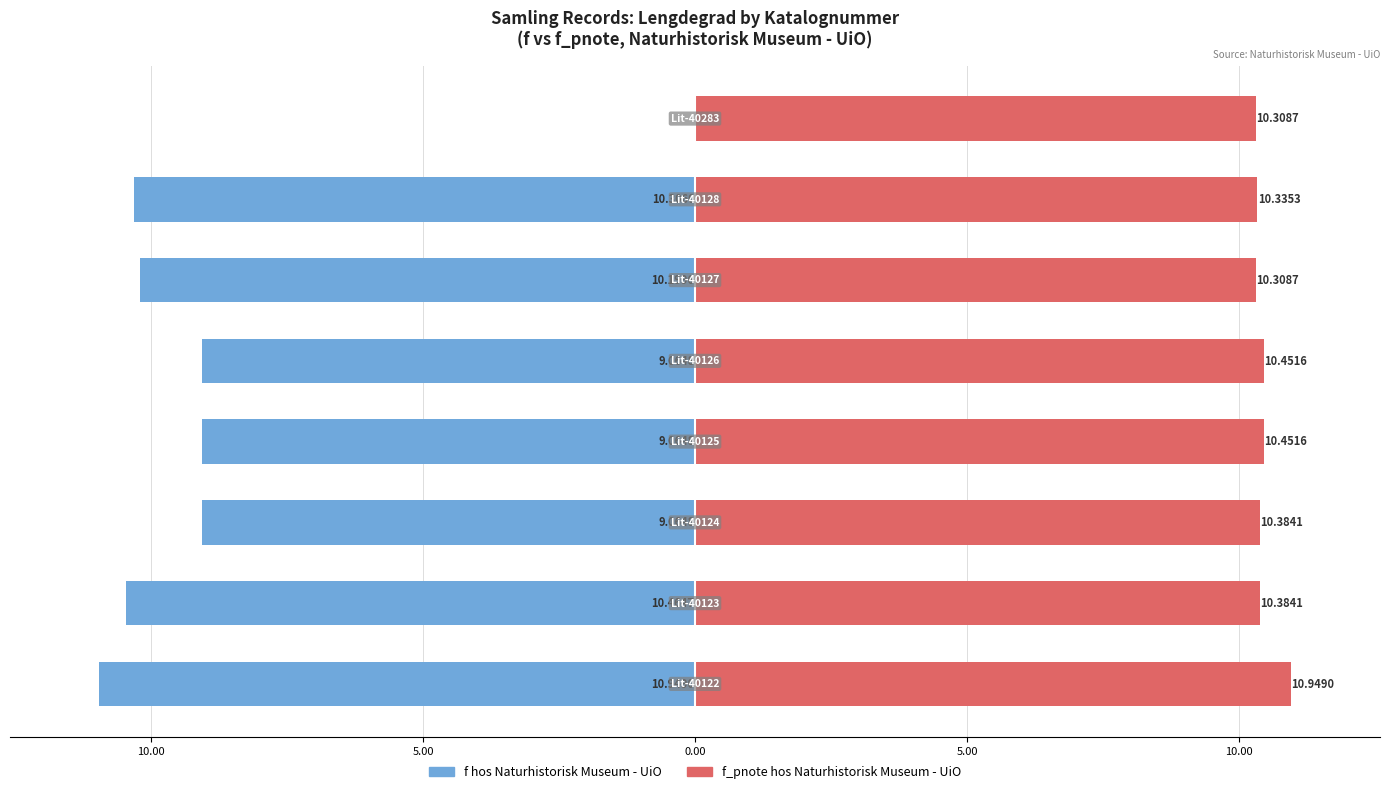

The f hos Naturhistorisk Museum - UiO series shows -10.2 at 10.00. True or false?

True